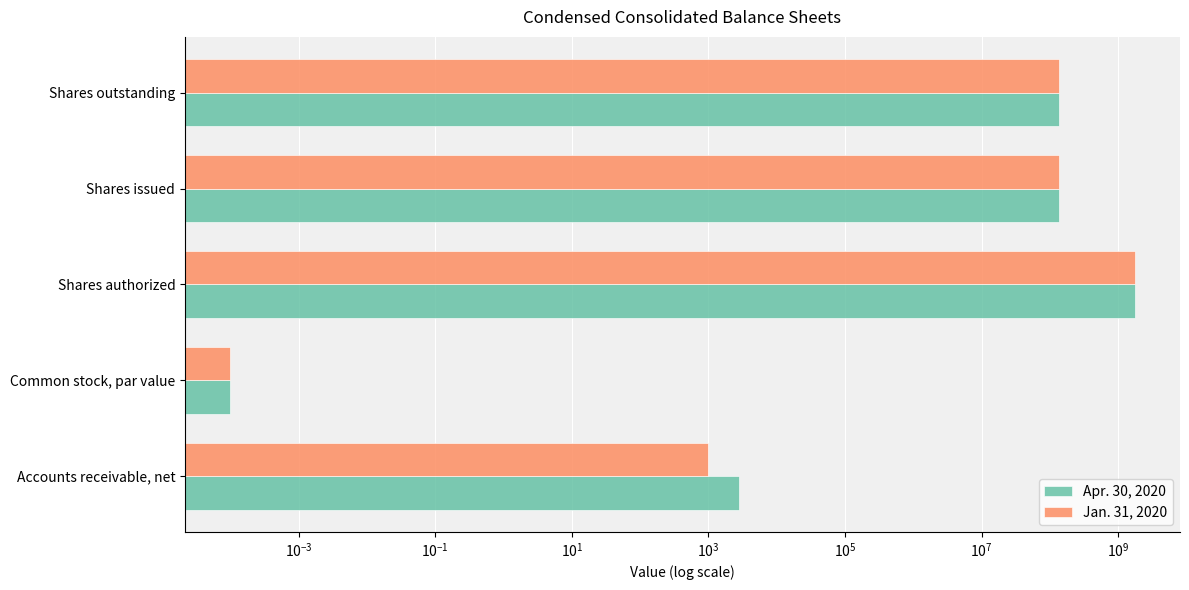

How many groups of bars are there?

5